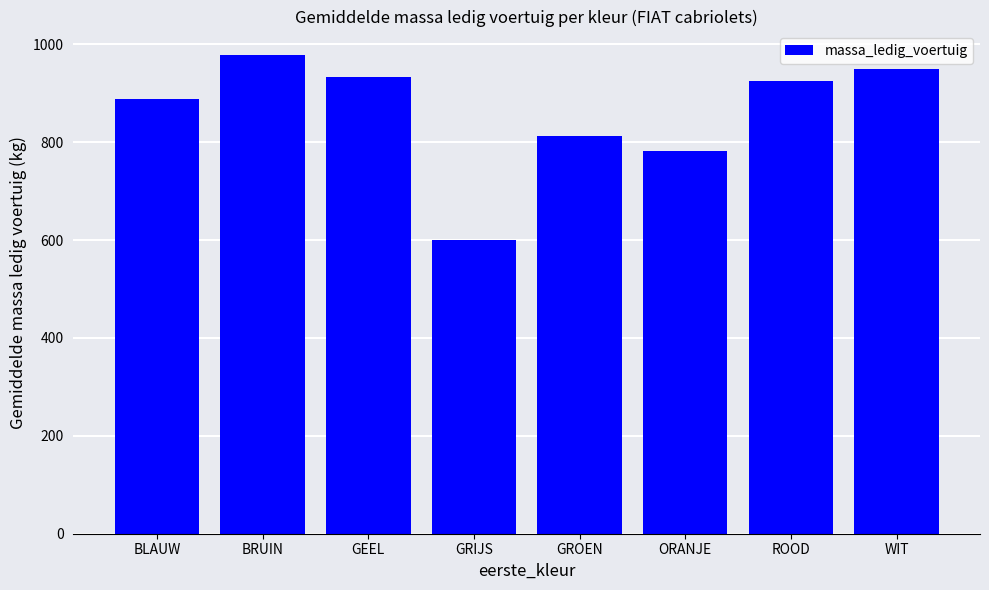

What is the difference between the second highest and minimum values?

349